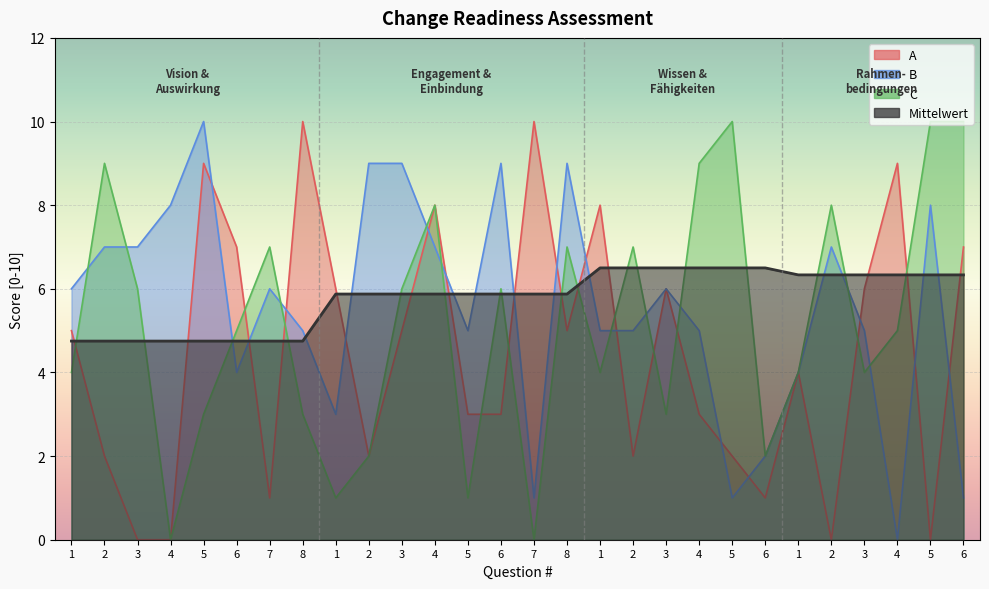

What is the difference between the C values at 7 and 2?

2.0